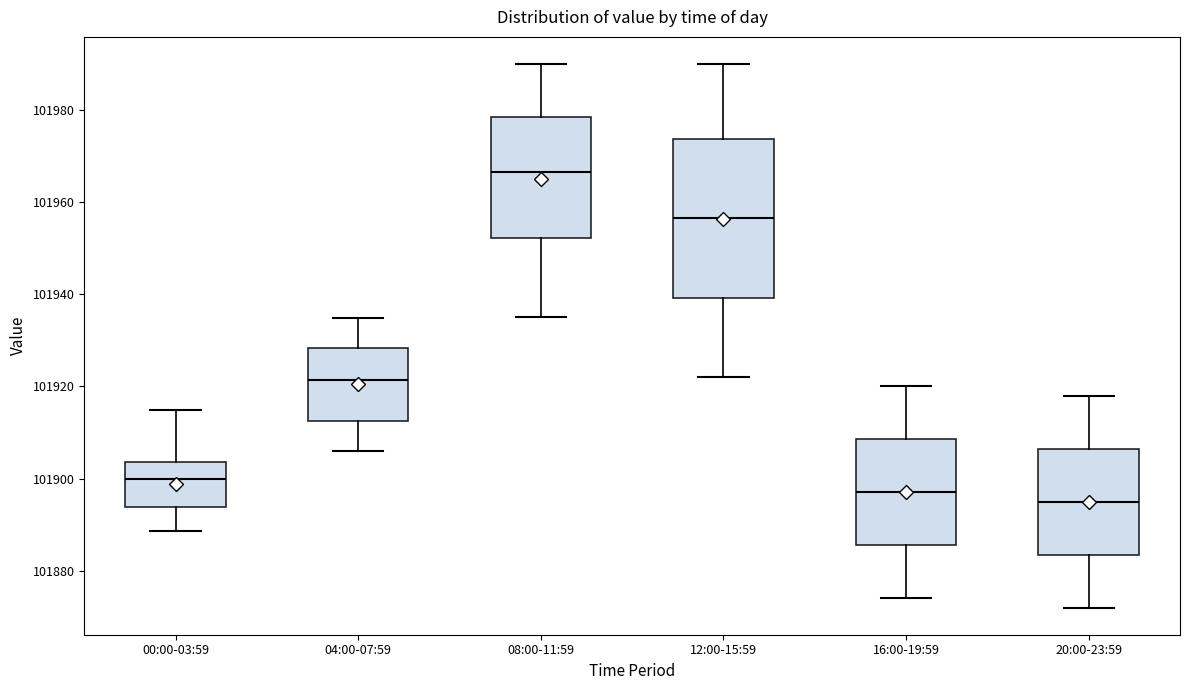

Where does the upper whisker of the box for 04:00-07:59 end on the y-axis? The values are not printed on the chart, so give them approximately, as read against the axis.

101934